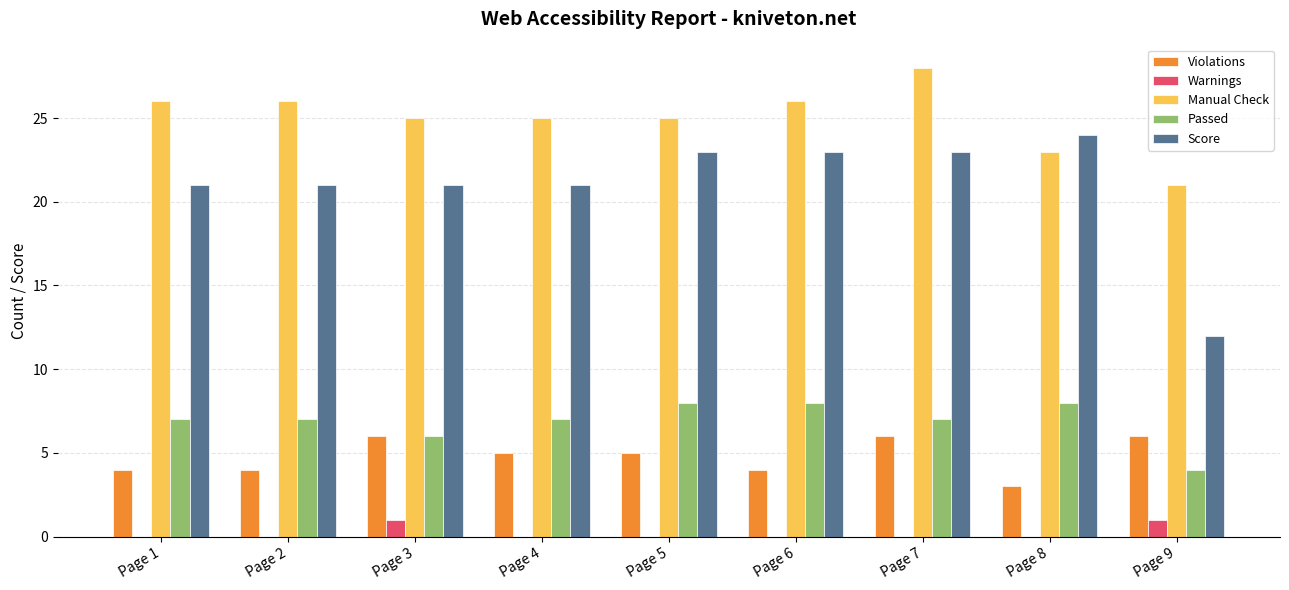

Reading left to right, extract all data points from this chart.

Violations: 4	4	6	5	5	4	6	3	6
Warnings: 0	0	1	0	0	0	0	0	1
Manual Check: 26	26	25	25	25	26	28	23	21
Passed: 7	7	6	7	8	8	7	8	4
Score: 21	21	21	21	23	23	23	24	12